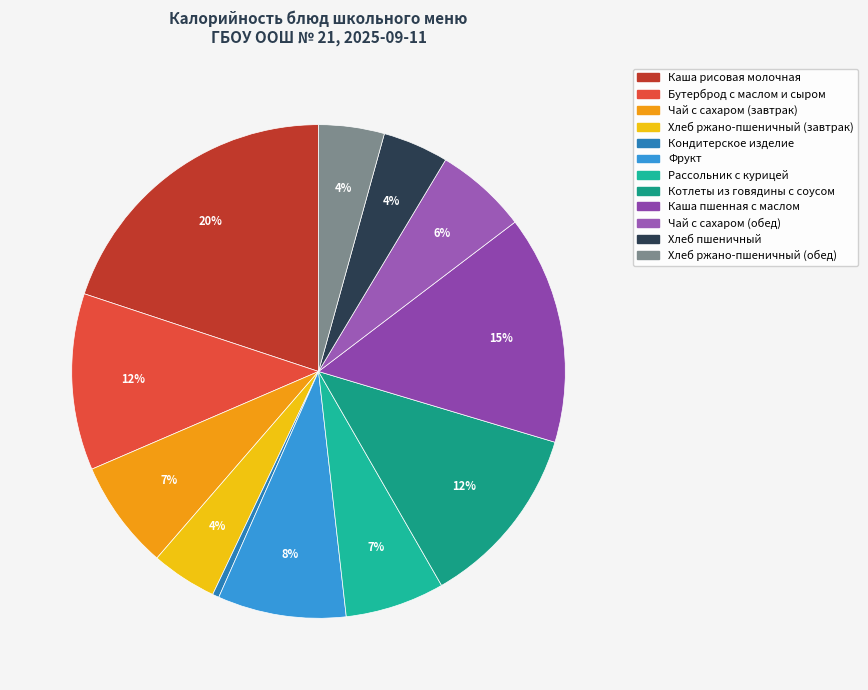

Approximately how many times larger is the value at Хлеб ржано-пшеничный (завтрак) compared to Чай с сахаром (завтрак)?

0.6